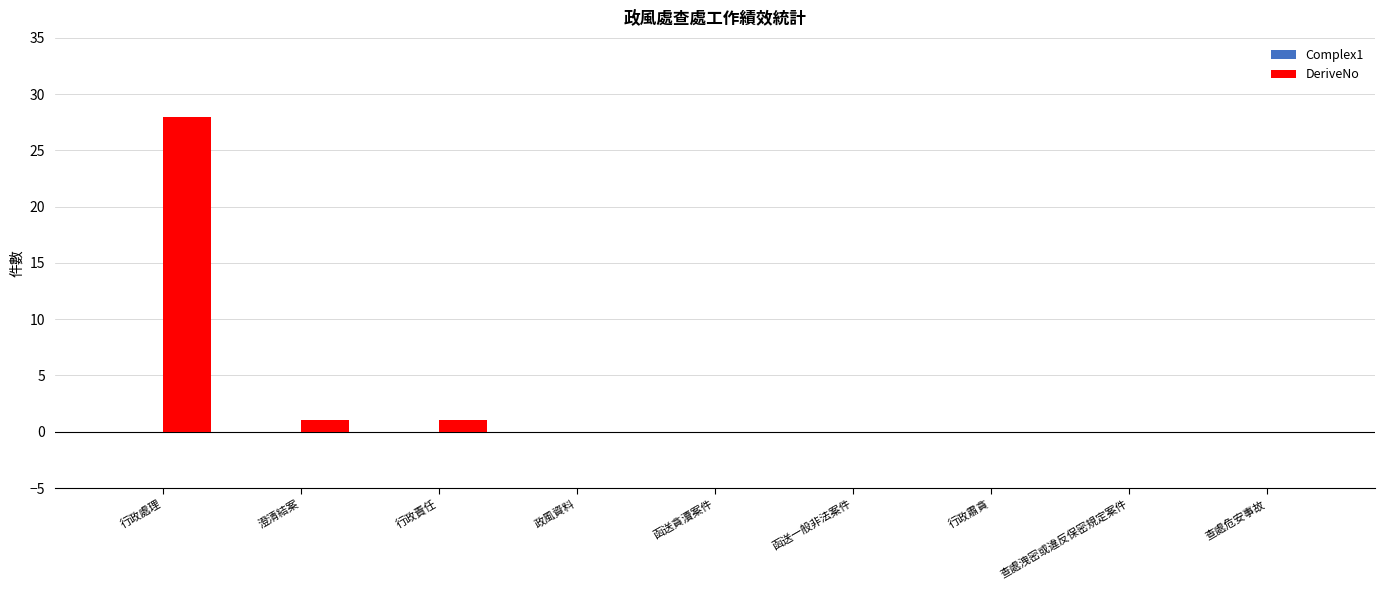

What is the maximum value shown in the chart?

28